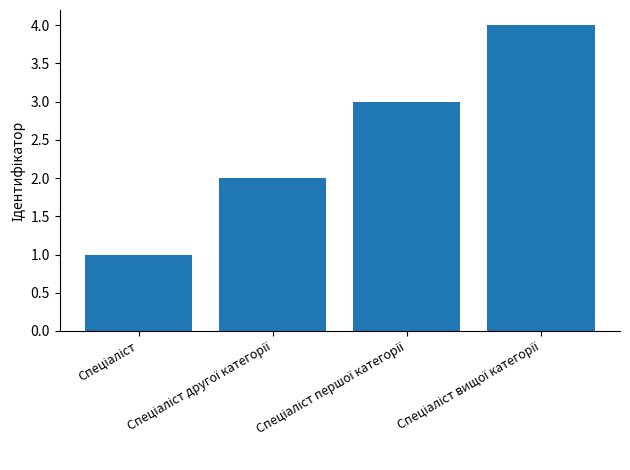

What is the difference between the maximum and minimum values?

3